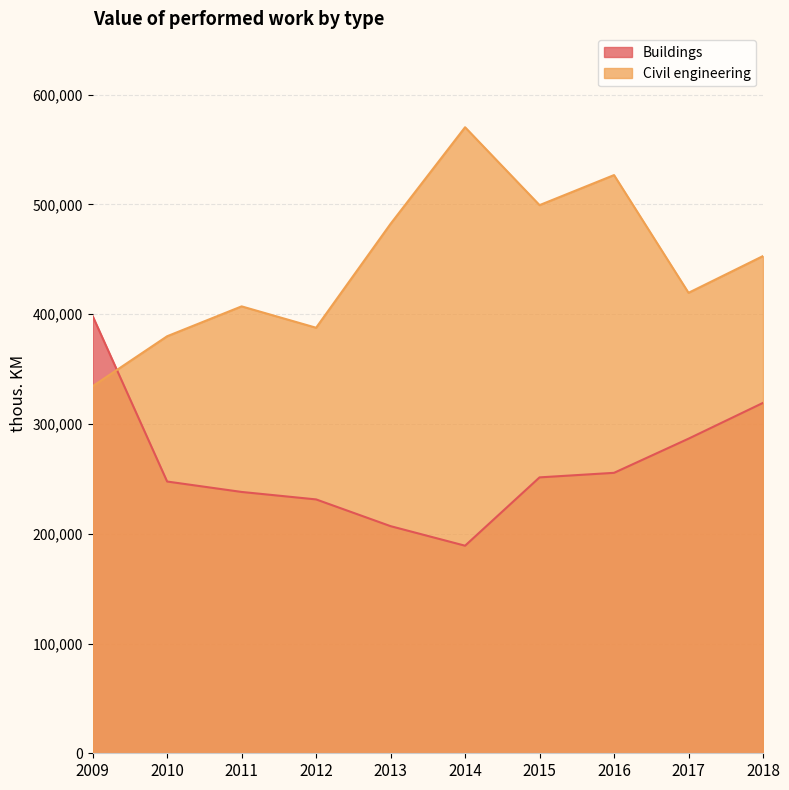

What is the average value of the Civil engineering series?

446065